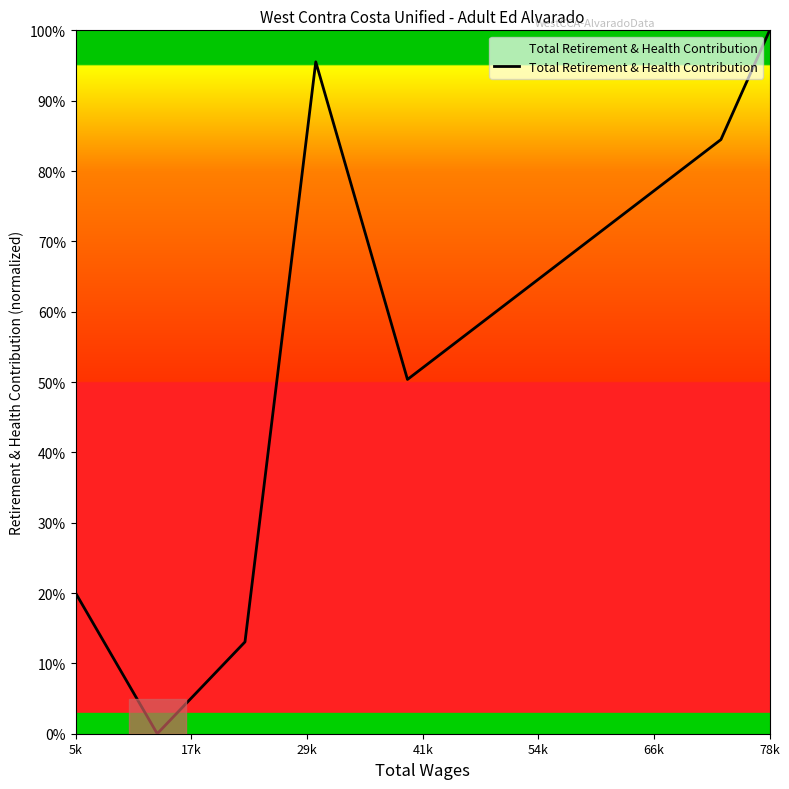

What is the average value?

0.5